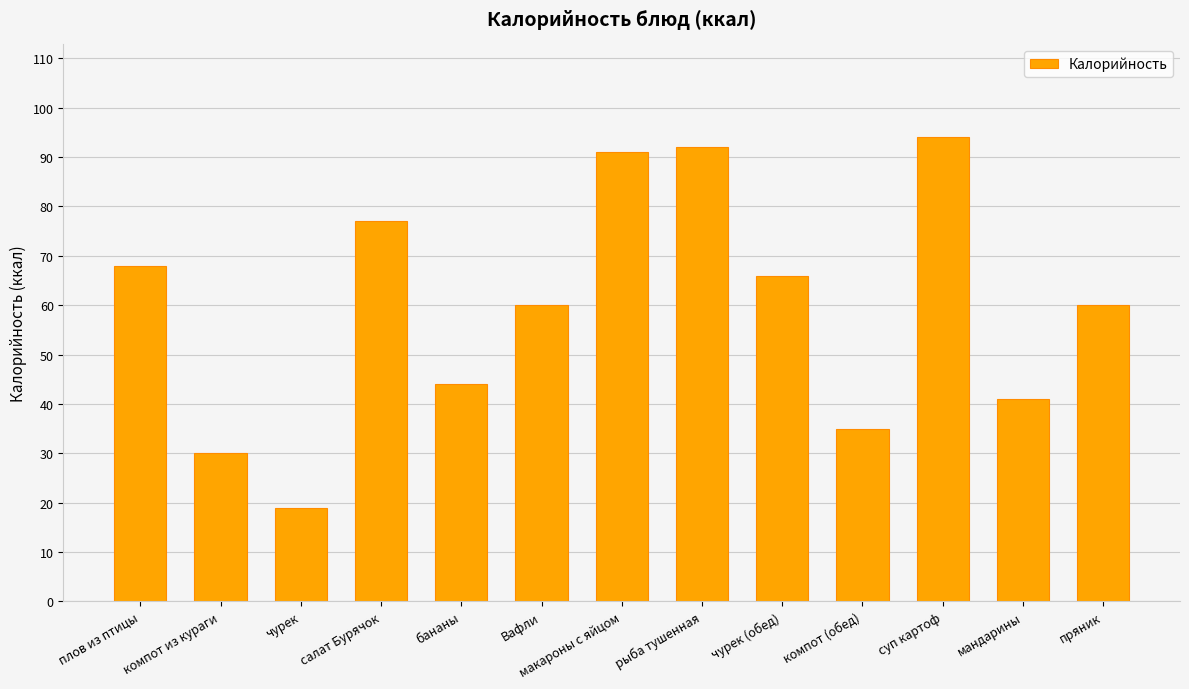

At which category does the chart reach its peak across all series?

суп картоф